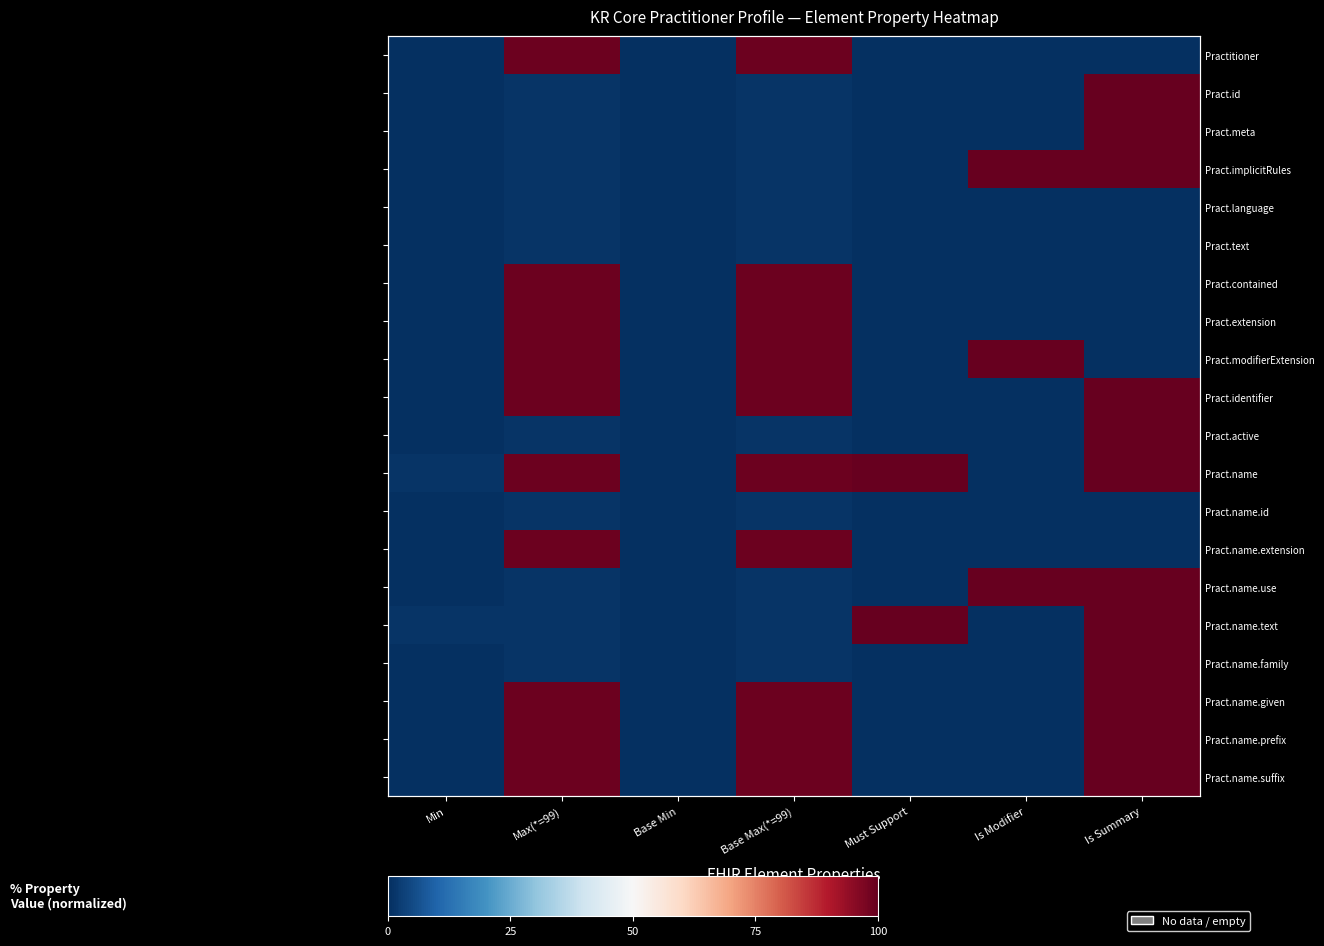

How many data points in Pract.name.use are above 1?

2